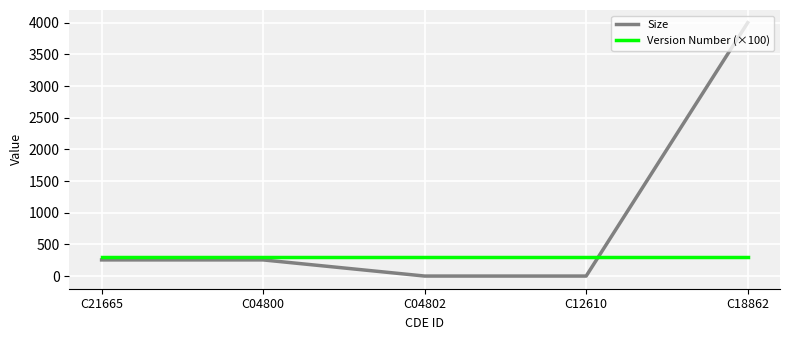

At which category does the chart reach its peak across all series?

C18862